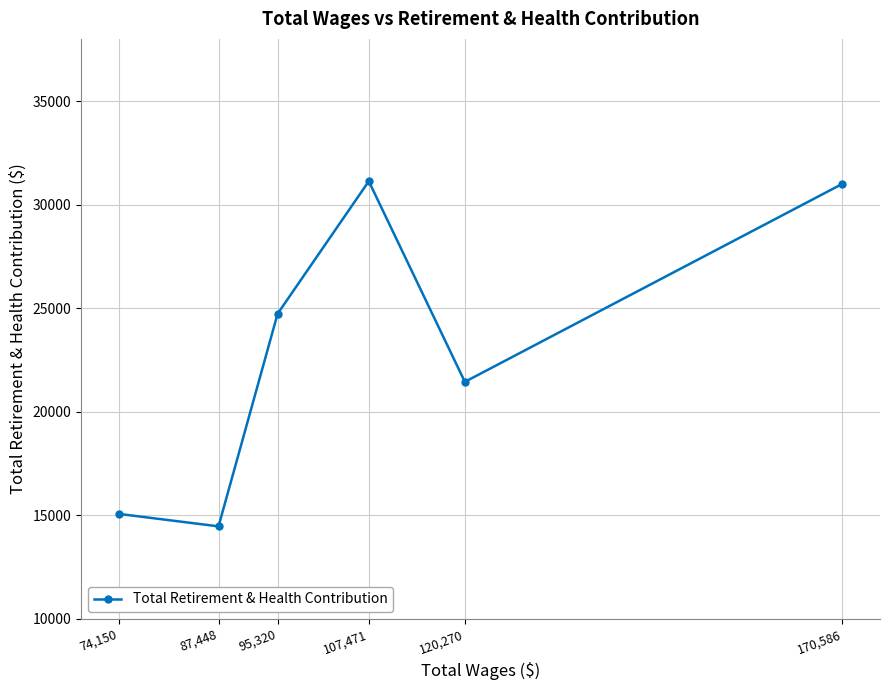

Is it true that the value at 107,471 is 31130?

True